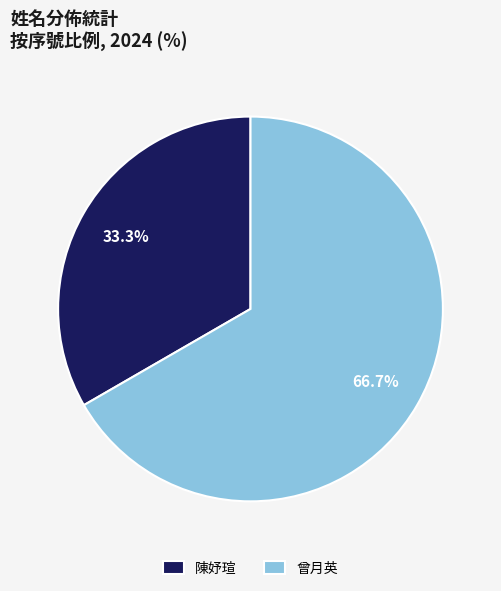

To the nearest percent, what percentage of the pie is 曾月英?

67%